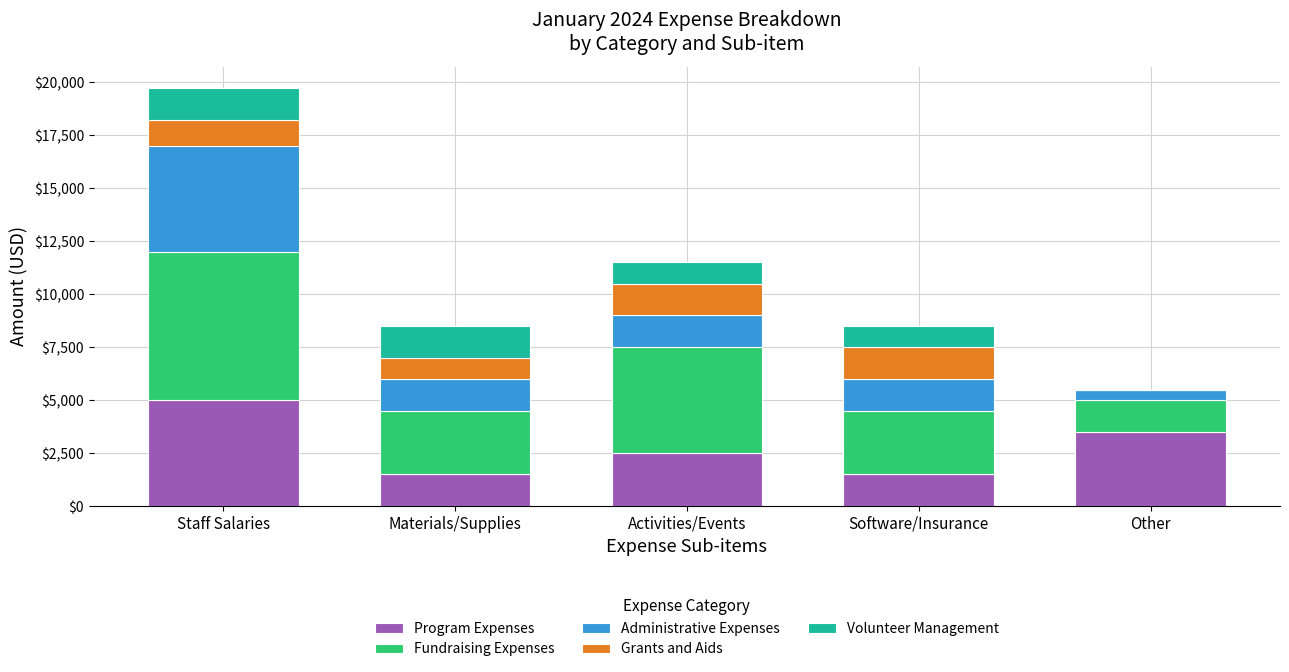

Reading right to left, list the values for the Program Expenses series.

Other=3500	Software/Insurance=1500	Activities/Events=2500	Materials/Supplies=1500	Staff Salaries=5000